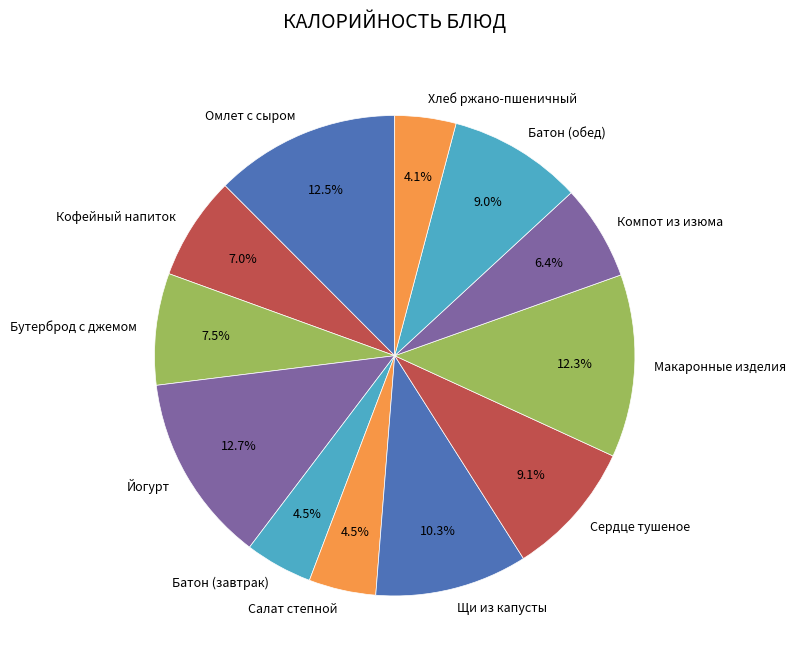

Approximately how many times larger is the value at Омлет с сыром compared to Кофейный напиток?

1.8